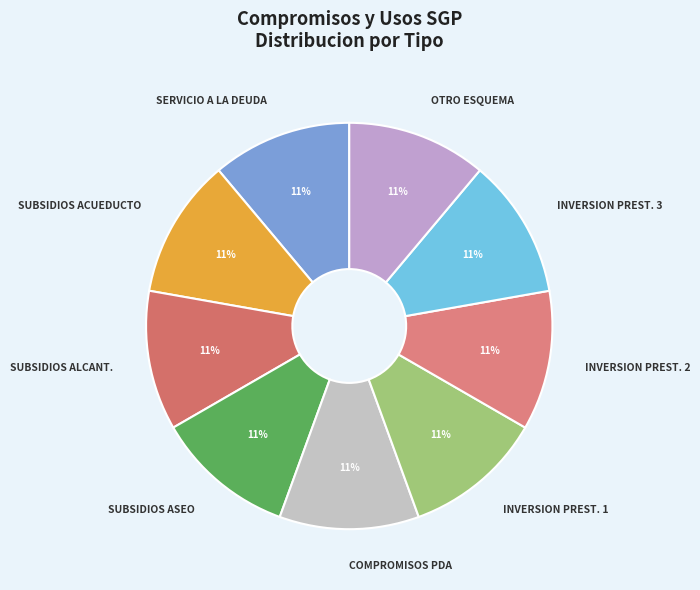

To the nearest percent, what percentage of the pie is SERVICIO A LA DEUDA?

11%